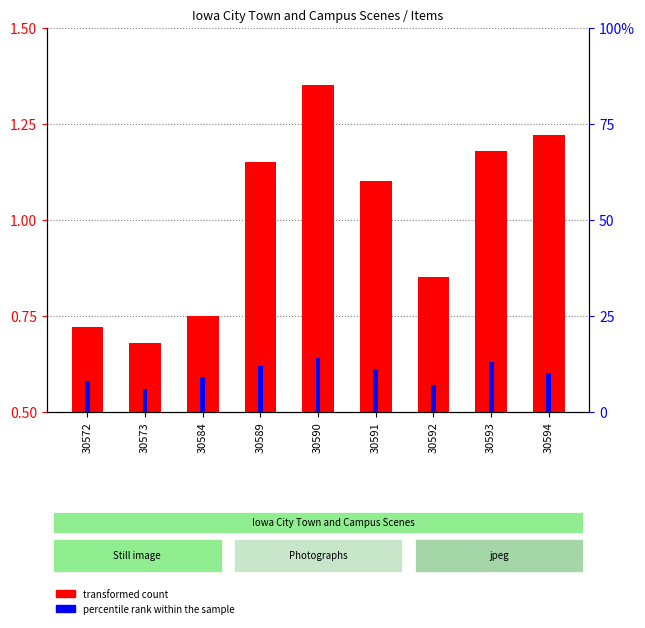

What is the difference between the maximum and minimum values in the percentile rank within the sample series?

8.0